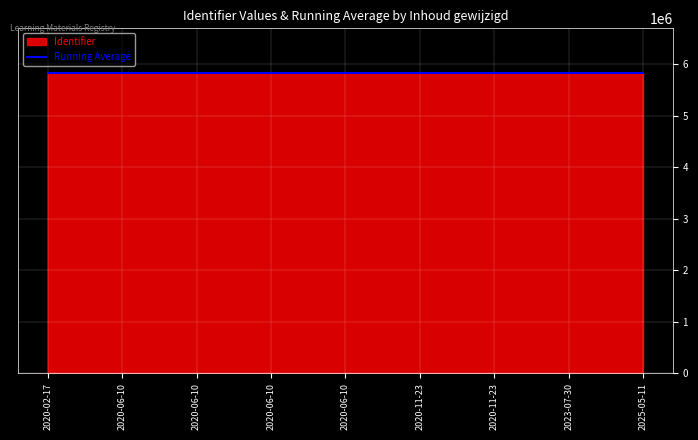

What are all the series names shown in the legend?

Identifier, Running Average